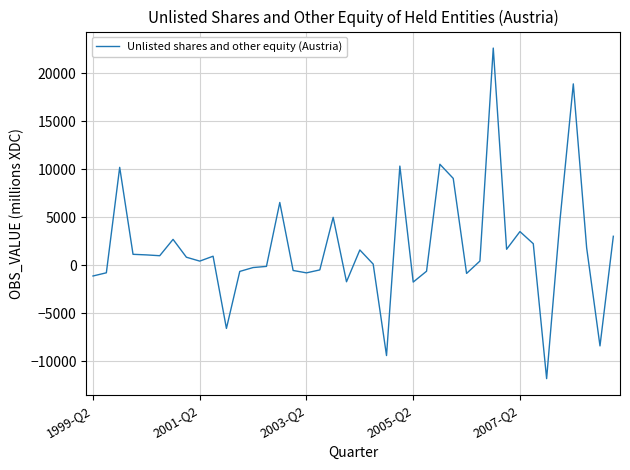

What is the greatest value displayed?

22612